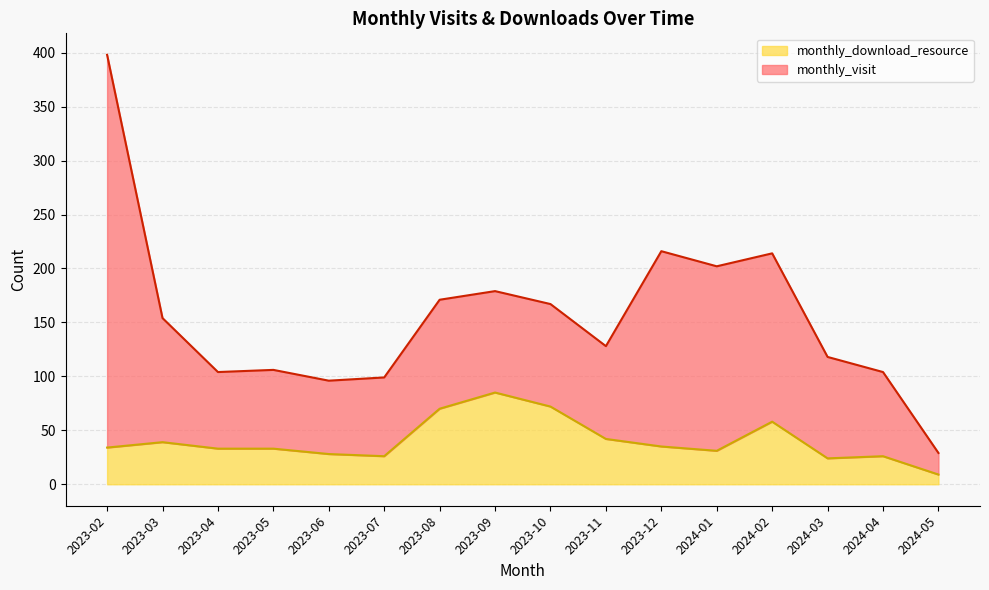

What is the sum of all values?

645